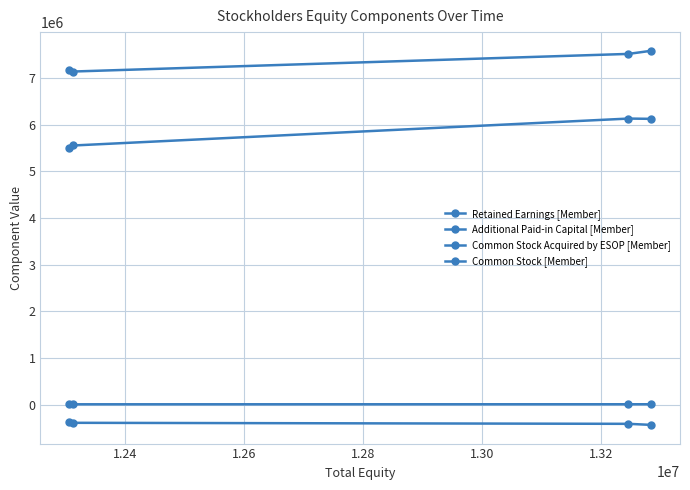

How many values in the Retained Earnings [Member] series are below 7516212?

2